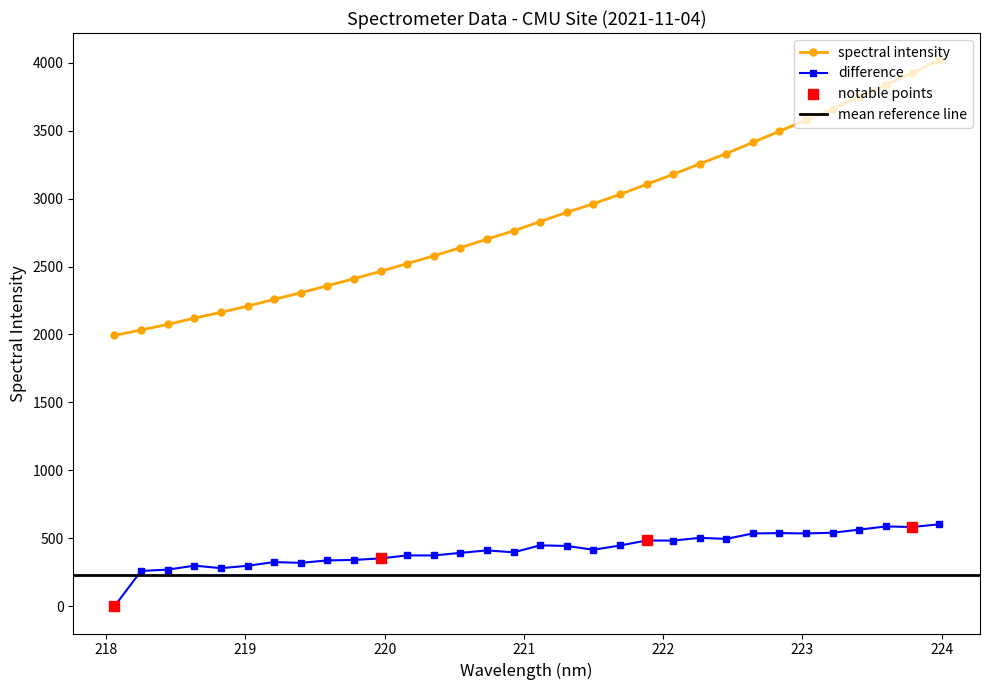

What is the difference between the maximum and minimum values?

2024.4